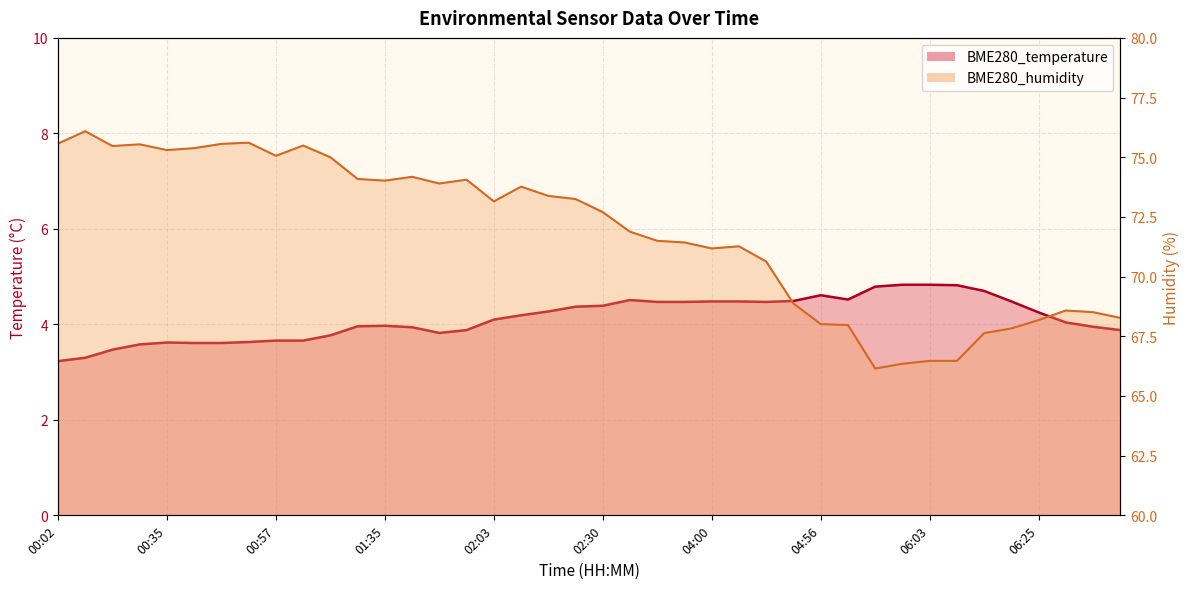

How many interior local peaks does the BME280_humidity line series have?

9